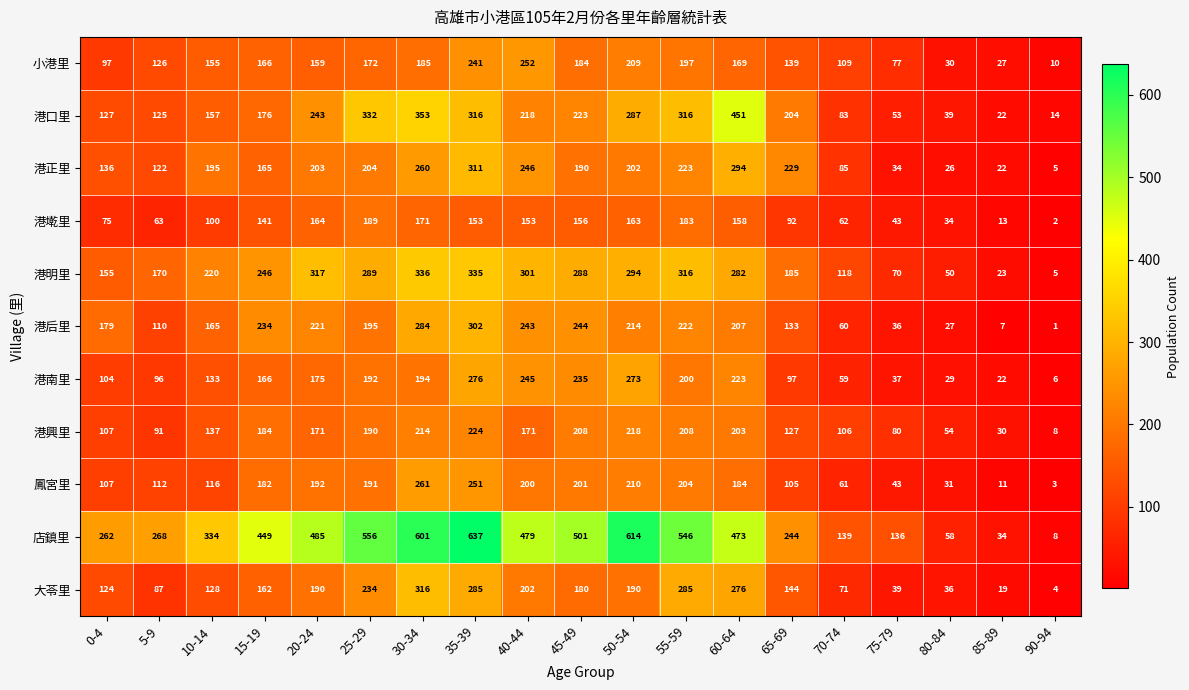

At which label does 港墘里 reach its minimum?

90-94